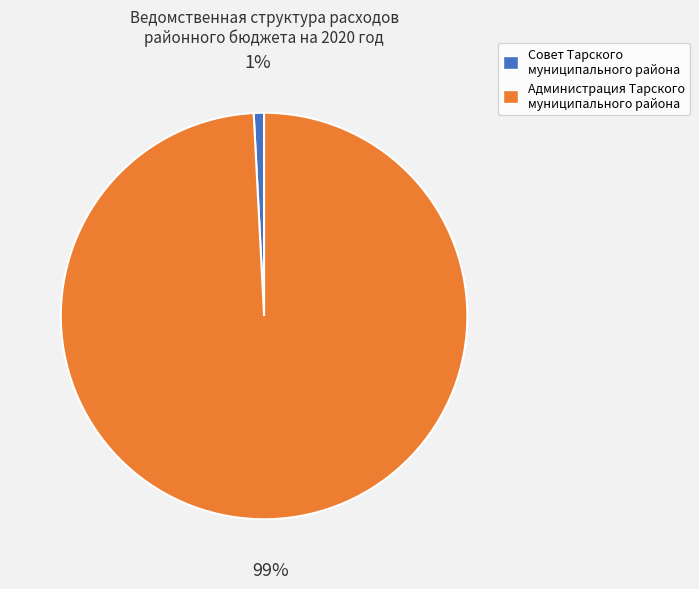

How many slices are in this pie chart?

2